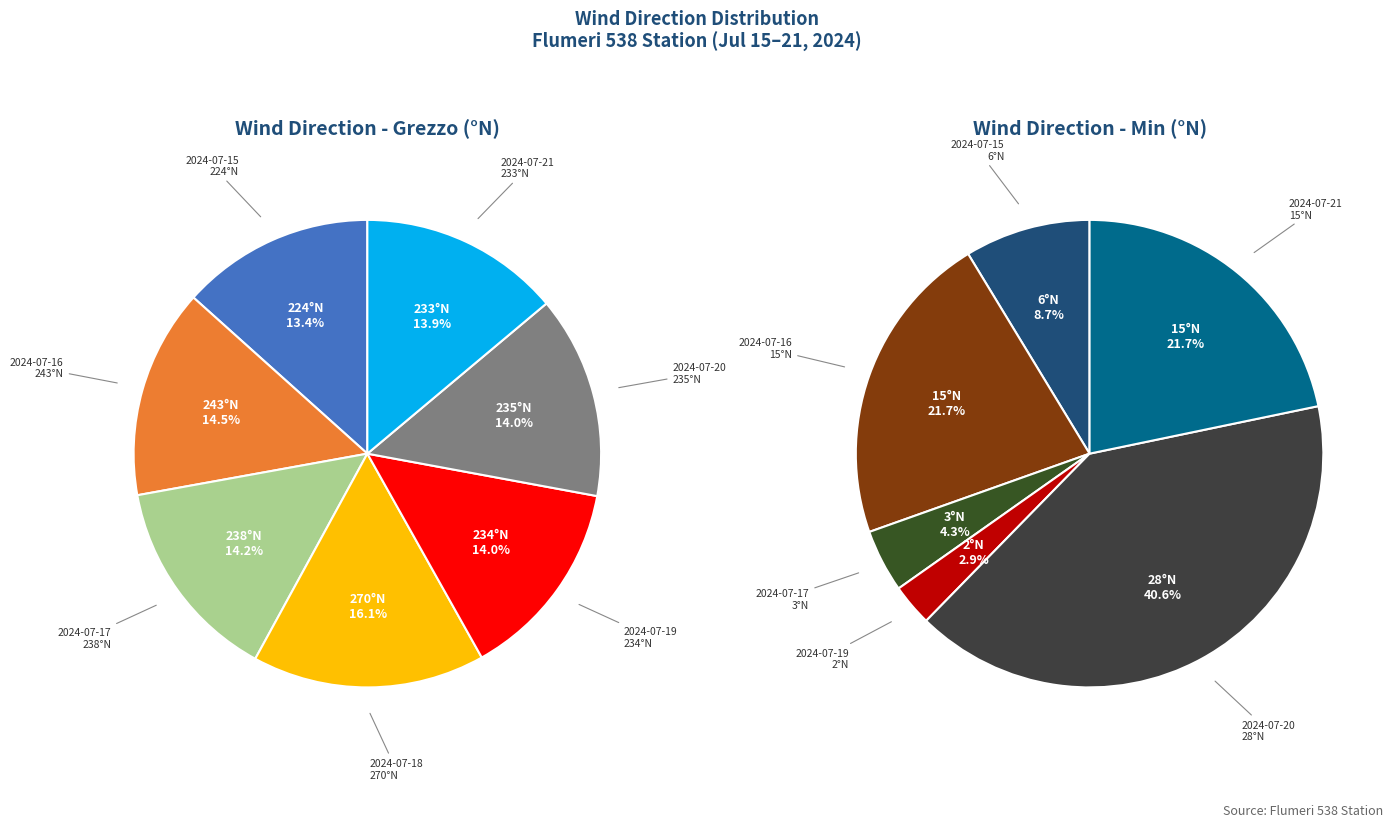

What portion of the pie excludes 2024-07-18?

83.9%